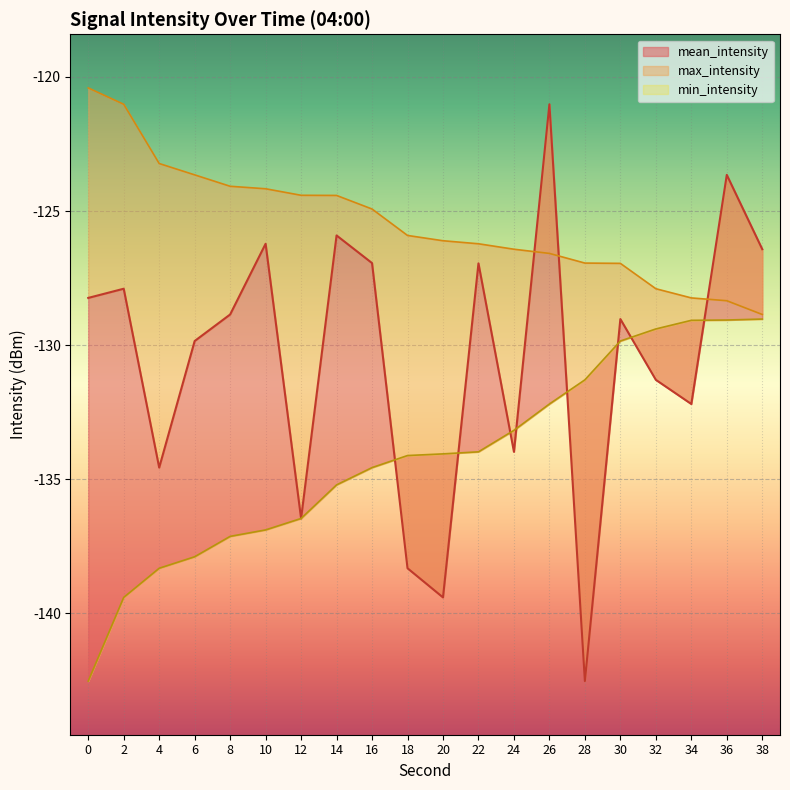

Count the number of categories in the chart.

20